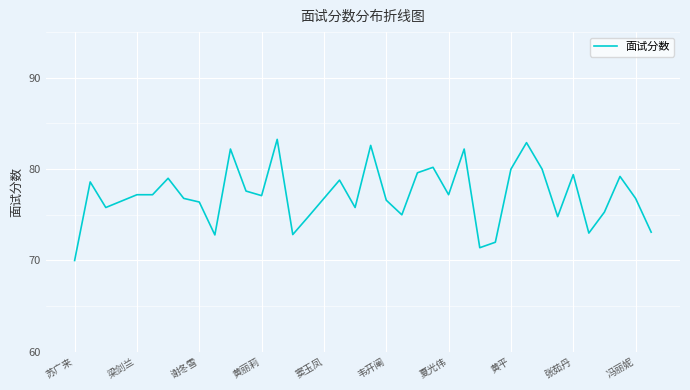

What is the greatest value displayed?

83.3